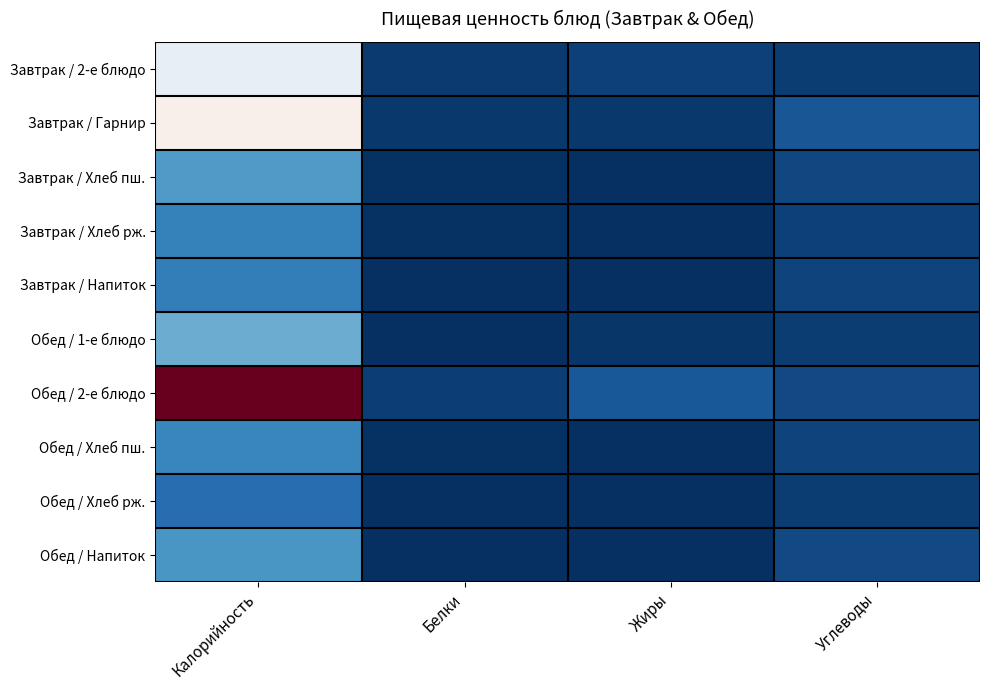

Reading right to left, list all the values displayed in this chart.

Завтрак / 2-е блюдо: Углеводы=13	Жиры=17	Белки=11	Калорийность=249
Завтрак / Гарнир: Углеводы=39	Жиры=10	Белки=9	Калорийность=284
Завтрак / Хлеб пш.: Углеводы=25	Жиры=0	Белки=4	Калорийность=118
Завтрак / Хлеб рж.: Углеводы=18	Жиры=0	Белки=3	Калорийность=87
Завтрак / Напиток: Углеводы=20	Жиры=0	Белки=1	Калорийность=83
Обед / 1-е блюдо: Углеводы=14	Жиры=8	Белки=2	Калорийность=136
Обед / 2-е блюдо: Углеводы=27	Жиры=42	Белки=15	Калорийность=541
Обед / Хлеб пш.: Углеводы=20	Жиры=0	Белки=3	Калорийность=95
Обед / Хлеб рж.: Углеводы=13	Жиры=0	Белки=2	Калорийность=64
Обед / Напиток: Углеводы=27	Жиры=0	Белки=0	Калорийность=114